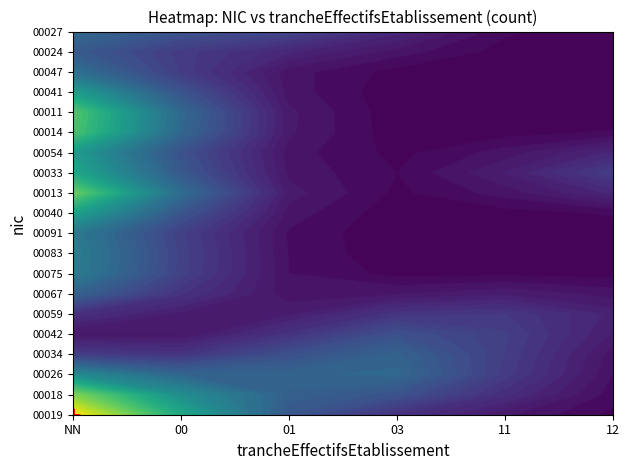

How many positive values does the 00042 series have?

1